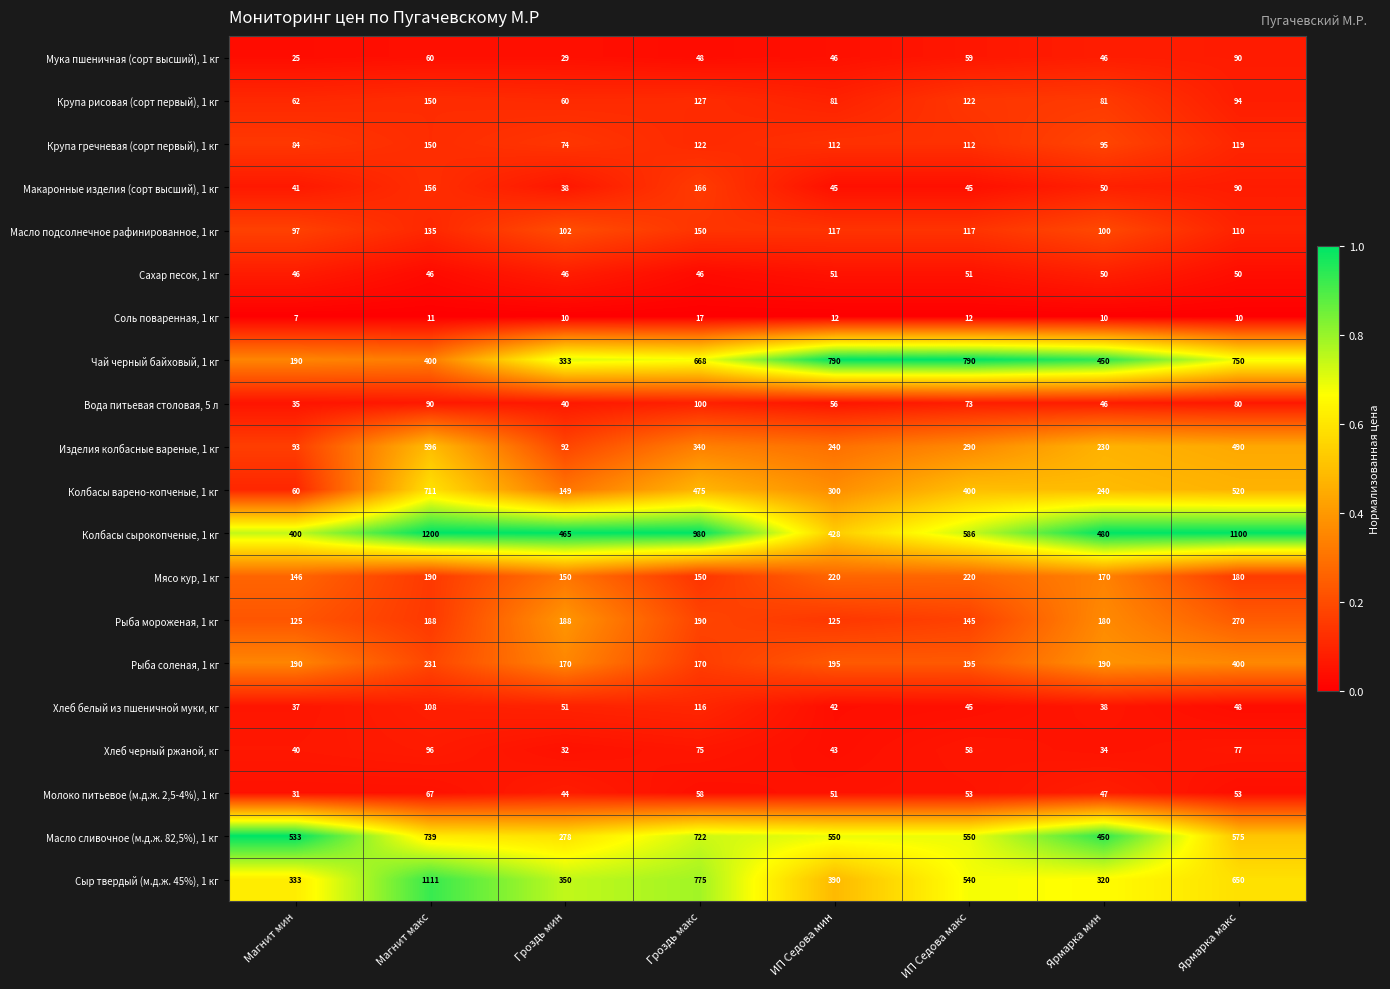

What is the greatest value displayed?

1200